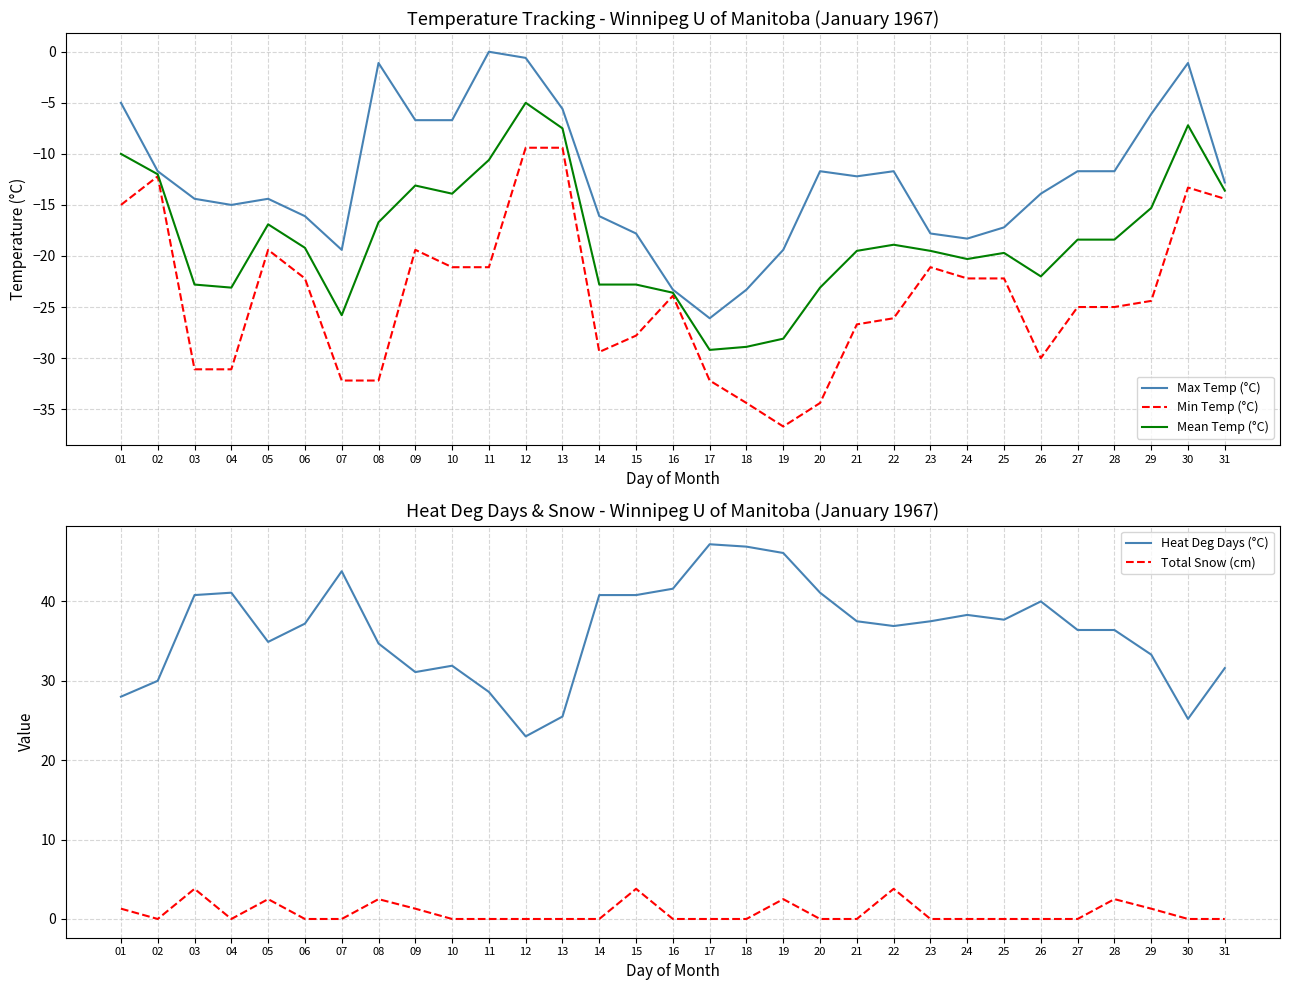

True or false: Total Snow (cm) and Mean Temp (°C) cross at least once.

False